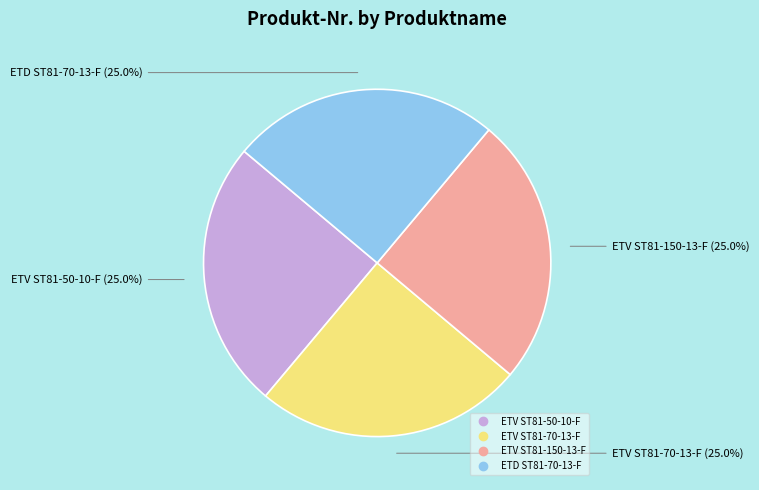

What is the total percentage of ETD ST81-70-13-F and ETV ST81-70-13-F?

50.0%